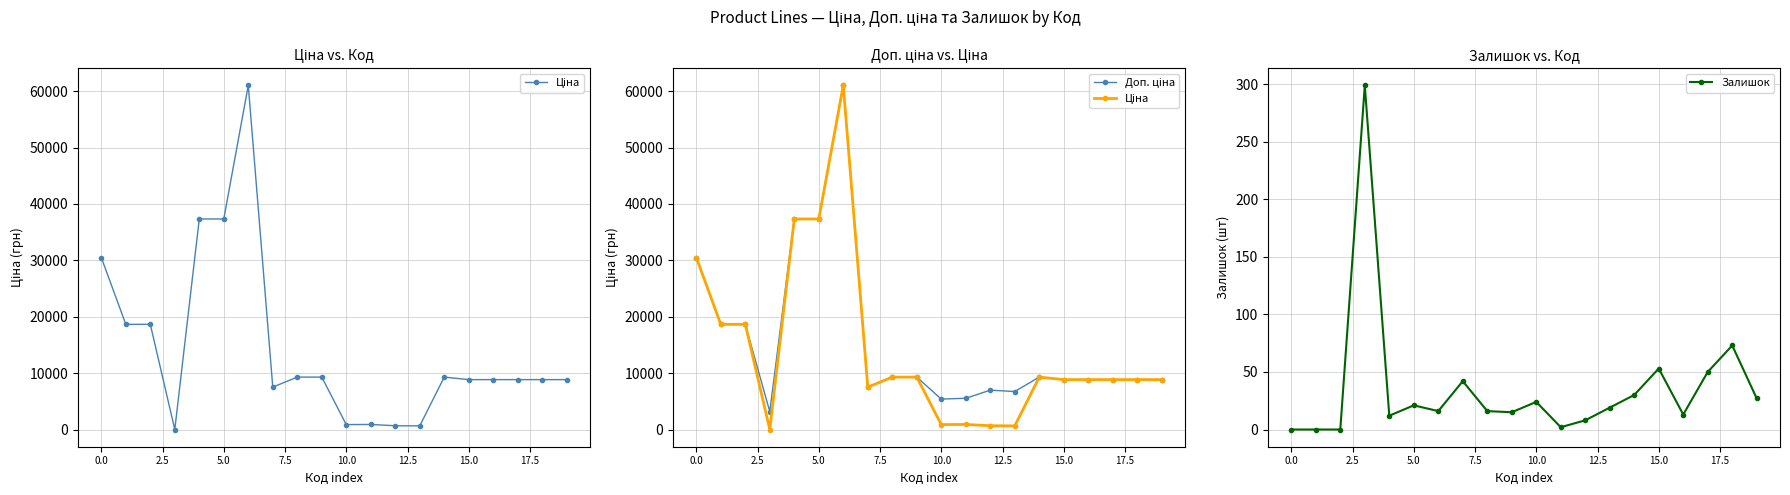

True or false: Залишок and Ціна cross at least once.

True